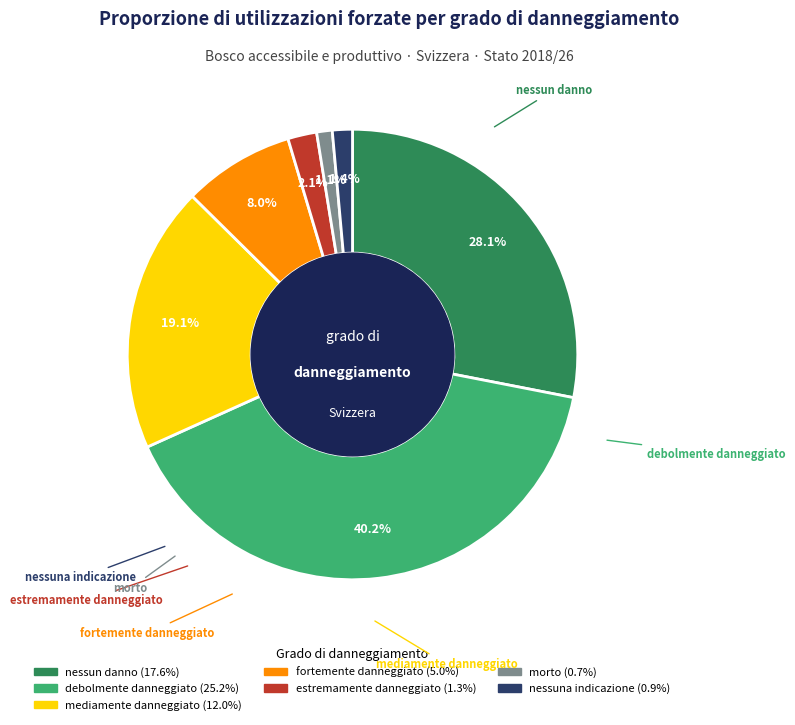

Is debolmente danneggiato the majority of the pie?

No